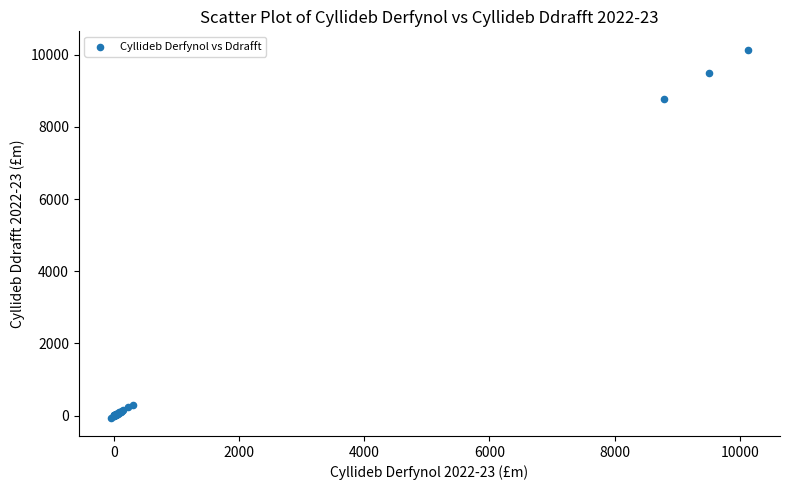

What Y value in the scatter plot is closest to 5041?

8779.7